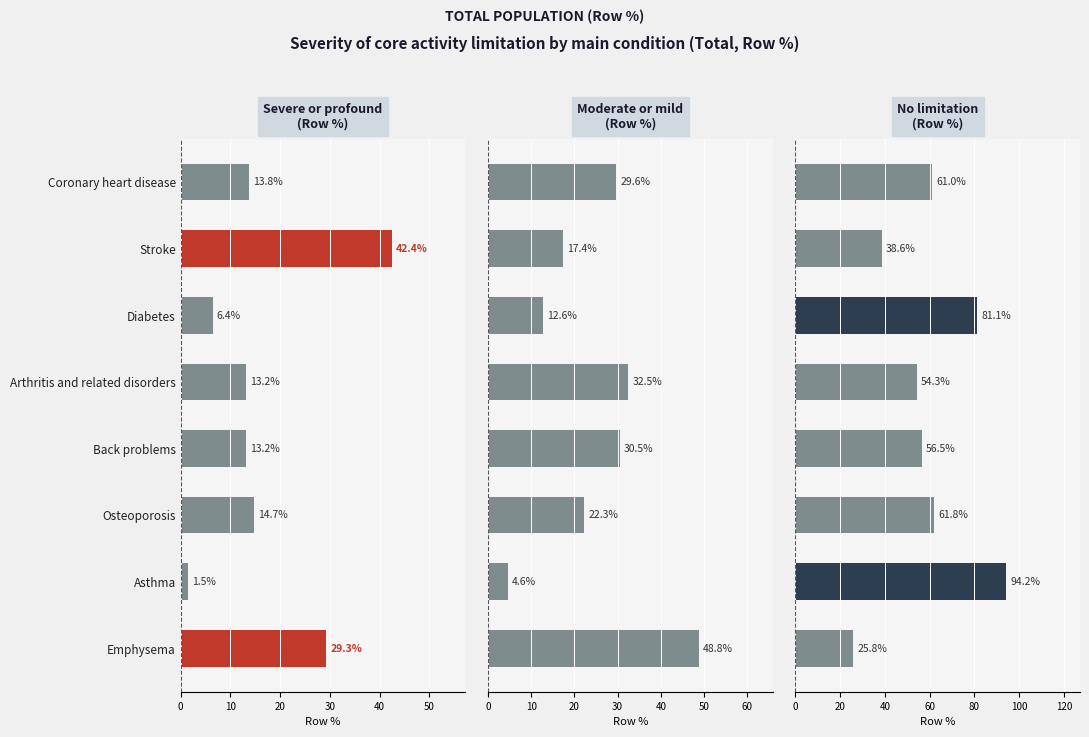

List the series in order of their peak value, highest first.

No limitation (Row %), Moderate or mild (Row %), Severe or profound (Row %)